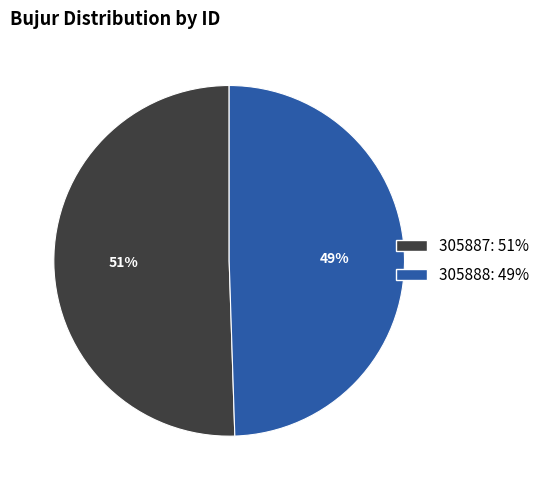

Is the sum of 305888 and 305887 greater than half?

Yes